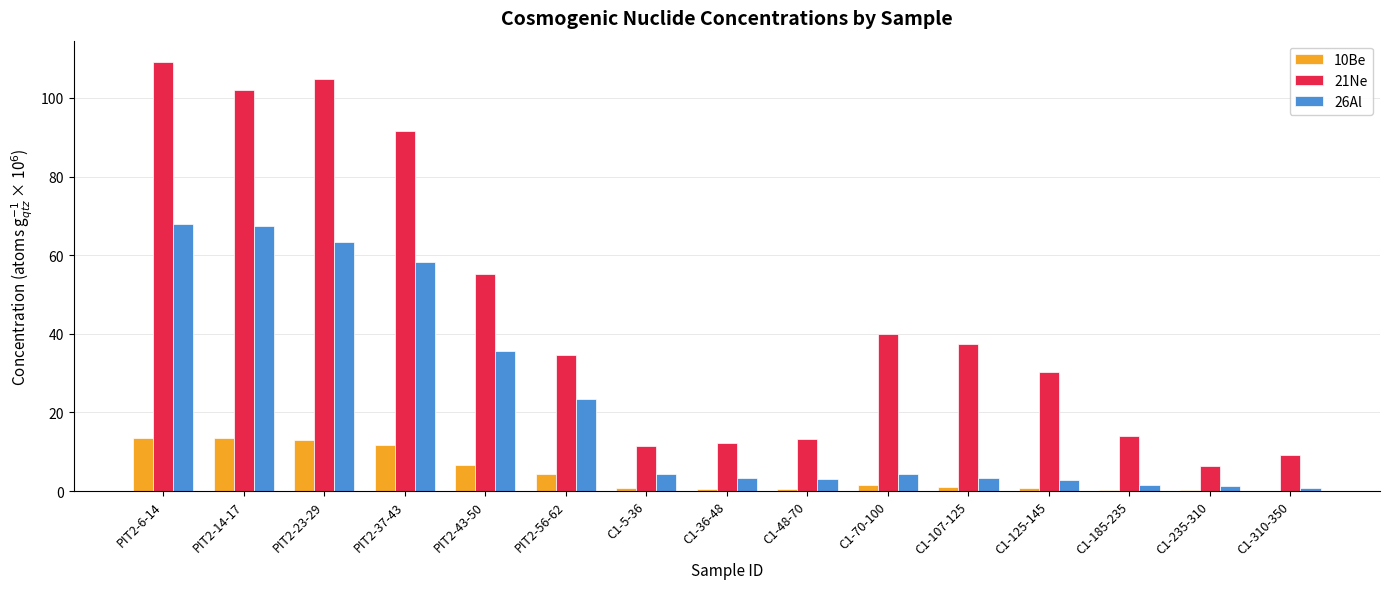

Which series has the largest total across all categories?

21Ne